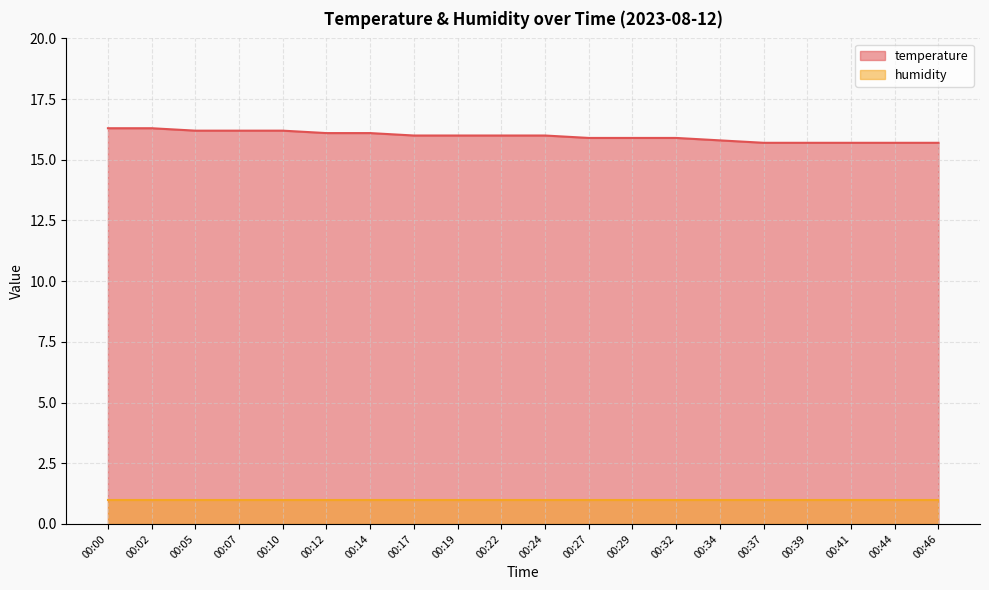

The chart shows a value of 26.2 at 00:07. True or false?

False